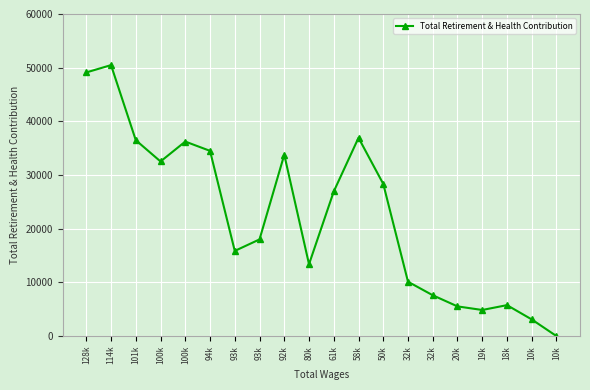

Where is the first local maximum?

114k